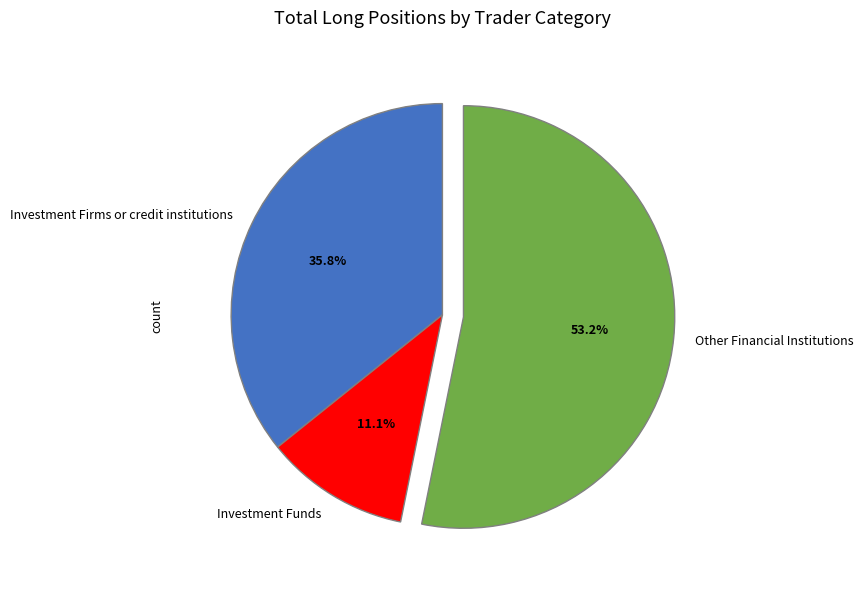

Rank the categories by value from lowest to highest.

Investment Funds, Investment Firms or credit institutions, Other Financial Institutions